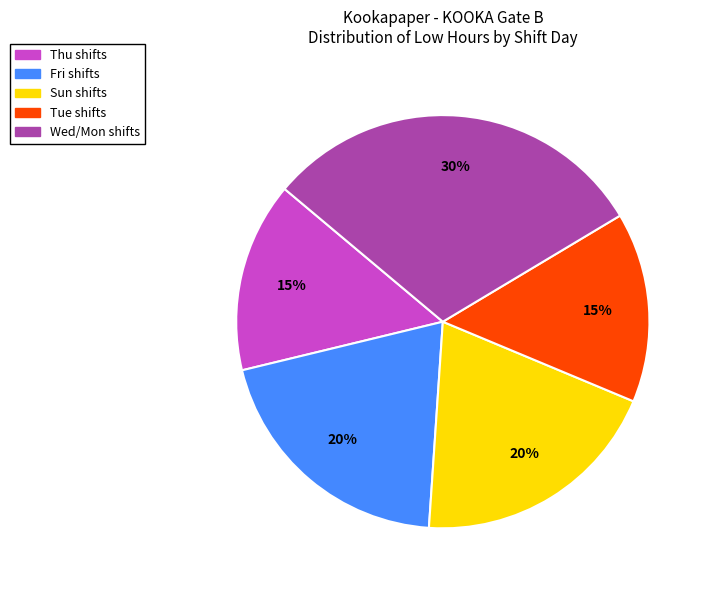

How many slices are in this pie chart?

5